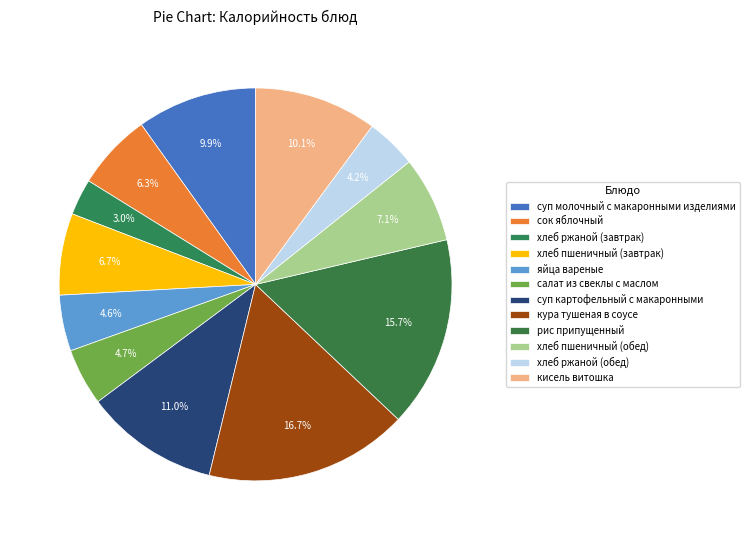

Count the number of slices in the pie.

12